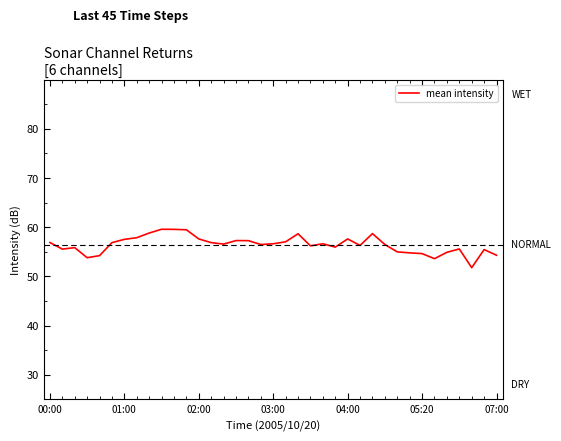

What is the minimum value shown in the chart?

51.8